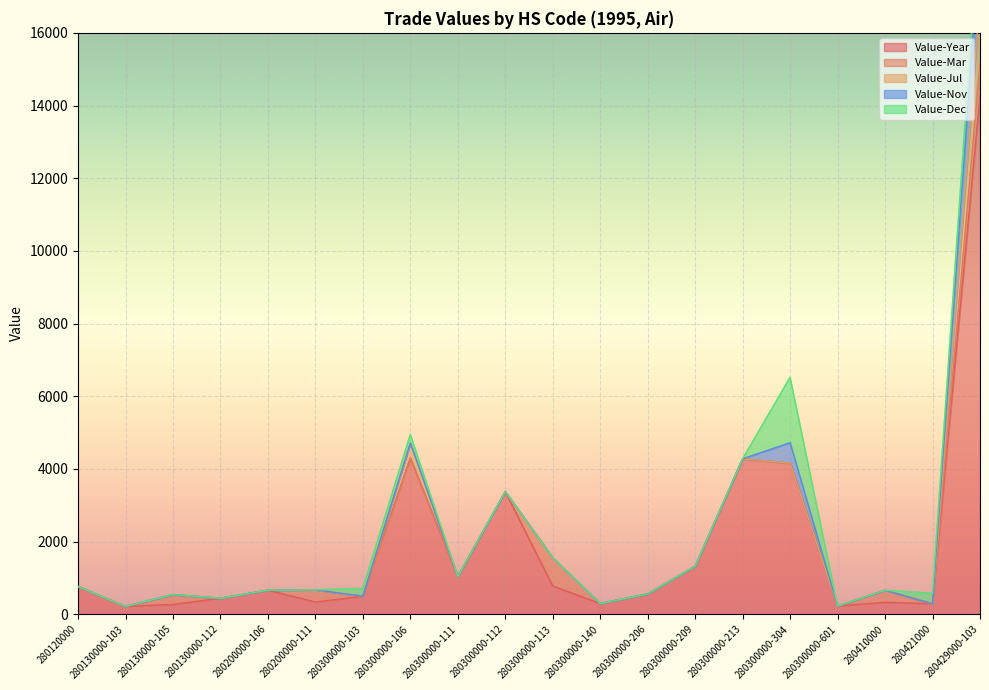

Which series has the largest total across all categories?

Value-Year